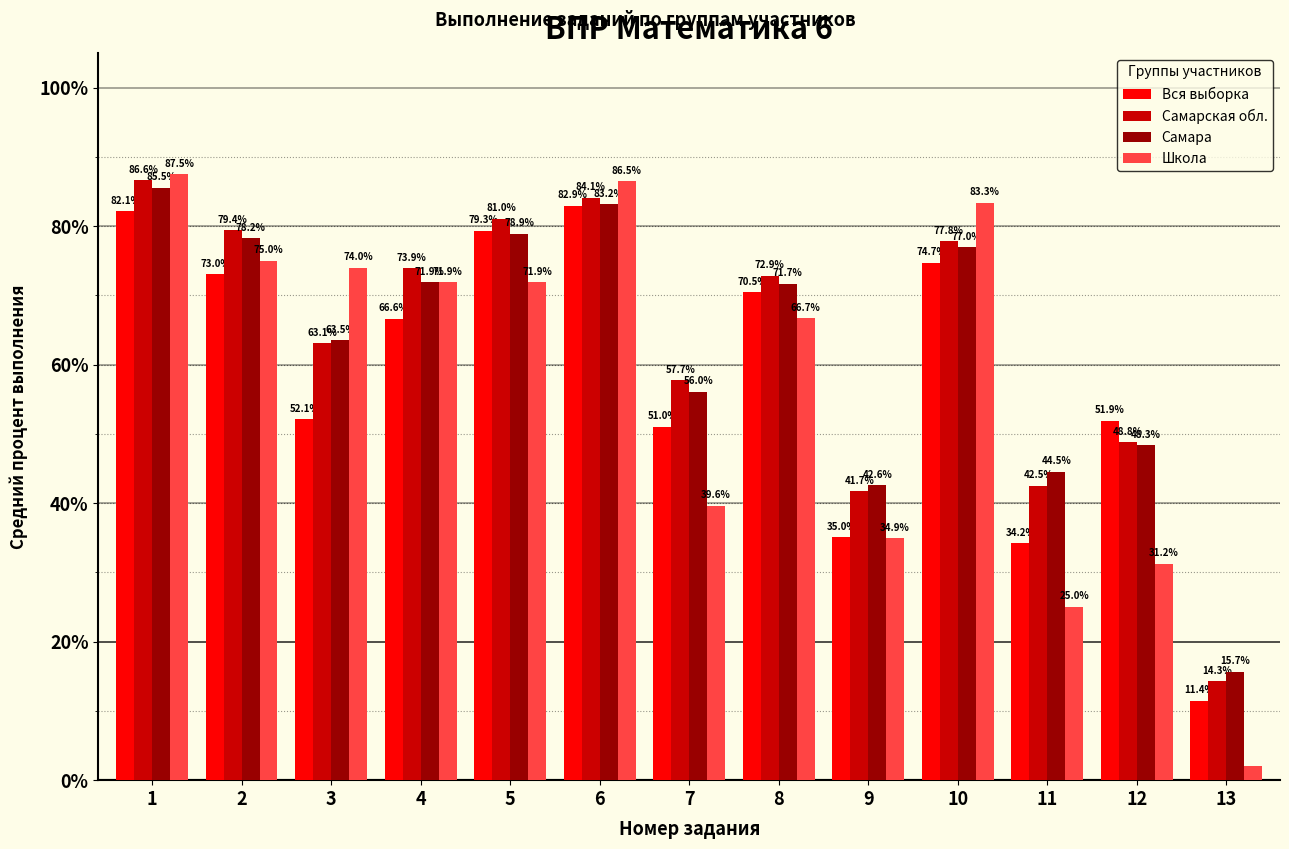

What is the maximum value for Школа?

87.5